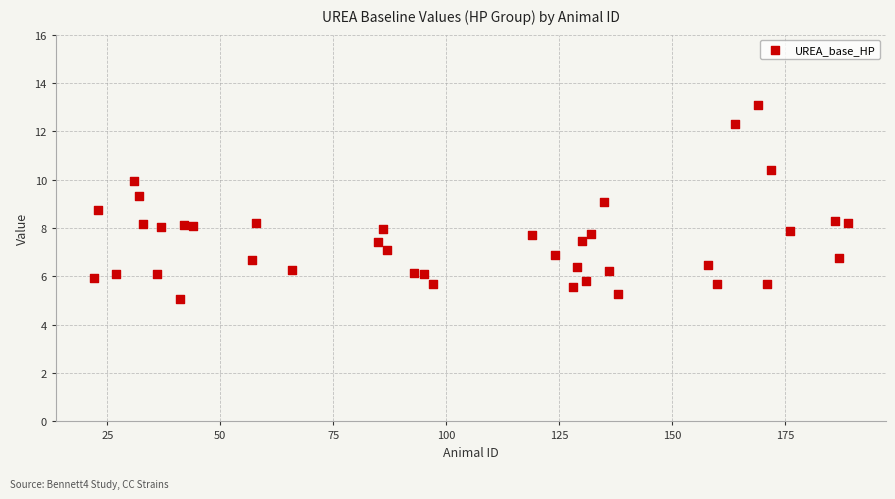

What is the range of Y values (max minus min)?

8.0